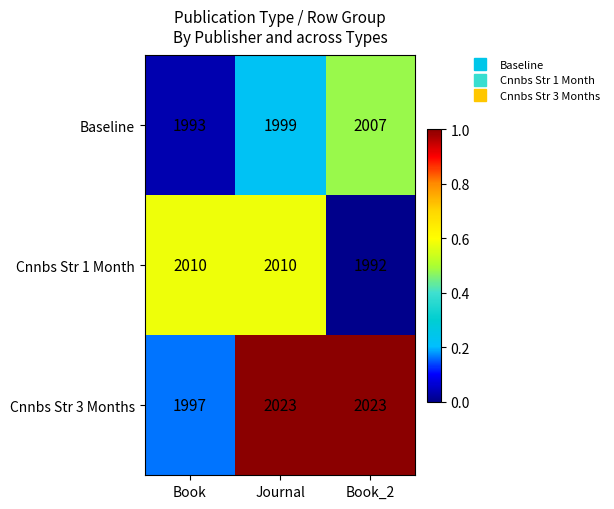

True or false: Cnnbs Str 1 Month has a value of 0.6 at Book.

True